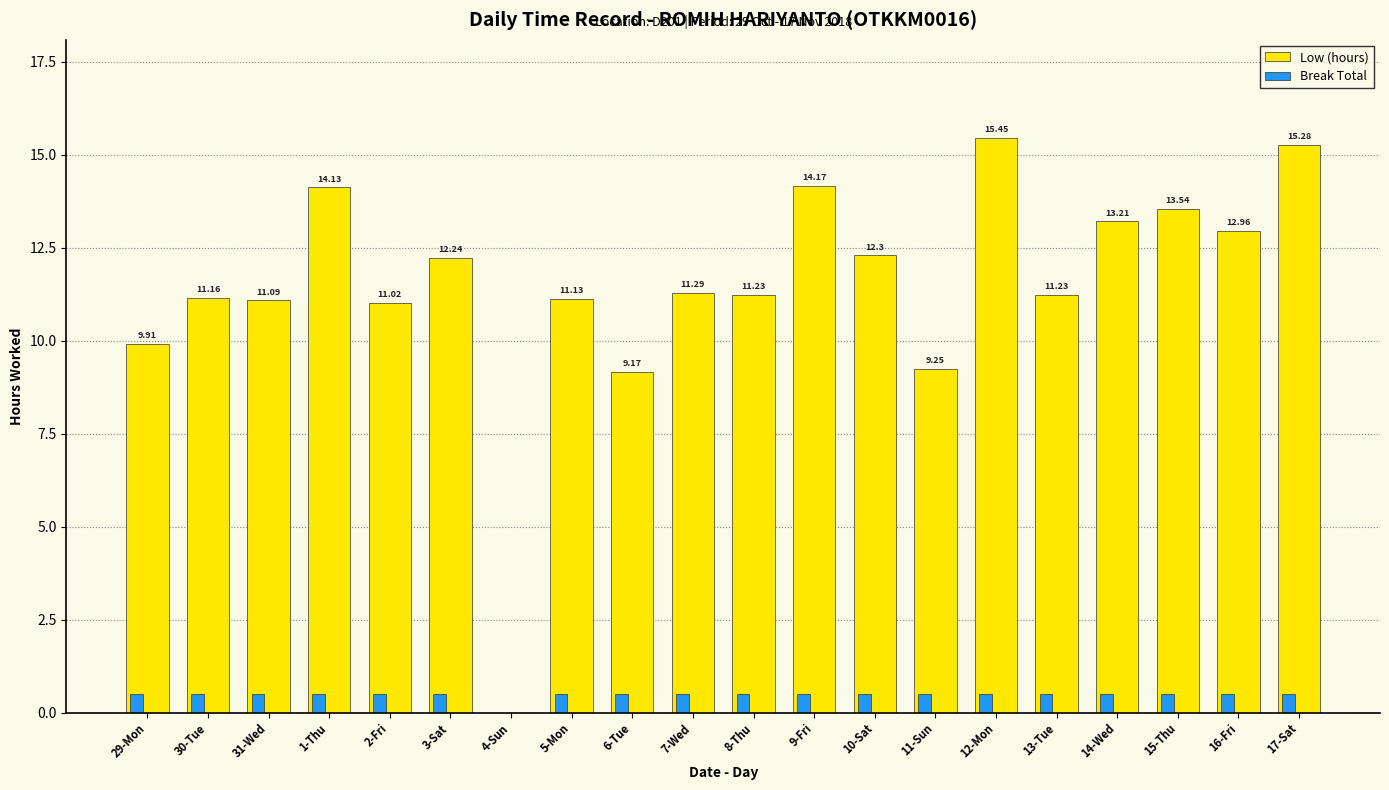

Where does the Low (hours) series first go above 11?

30-Tue